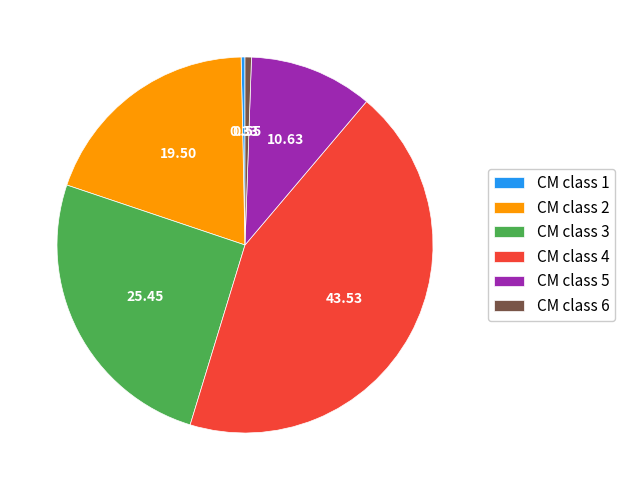

Is CM class 2 the majority of the pie?

No